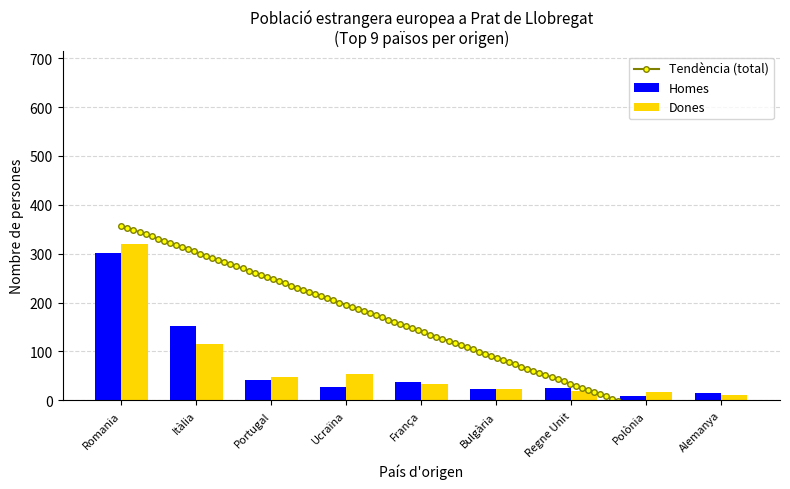

Reading left to right, transcribe all the data shown in this chart.

Homes: Romania=302	Itàlia=152	Portugal=41	Ucraïna=28	França=37	Bulgària=24	Regne Unit=25	Polònia=9	Alemanya=14
Dones: Romania=319	Itàlia=116	Portugal=47	Ucraïna=54	França=33	Bulgària=23	Regne Unit=18	Polònia=17	Alemanya=10